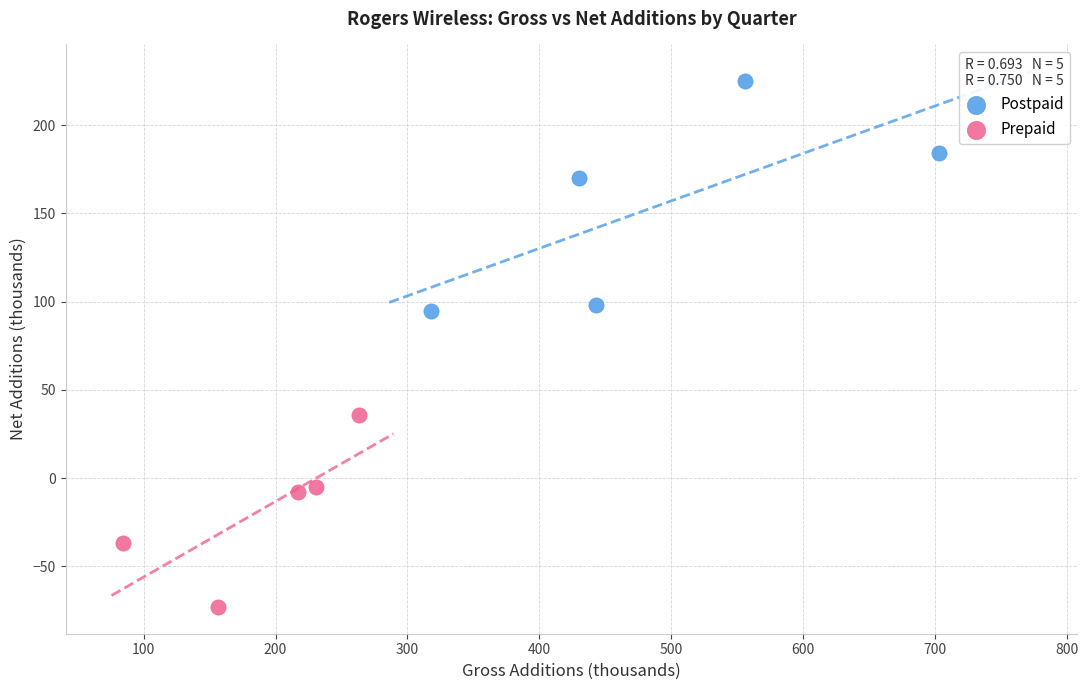

Which series has the largest Y range (max minus min)?

Postpaid